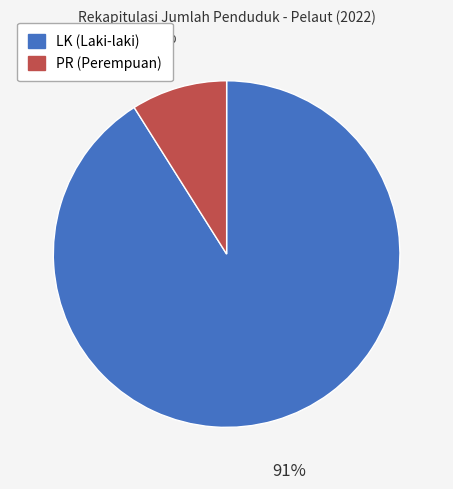

To the nearest percent, what is the average slice percentage?

50%